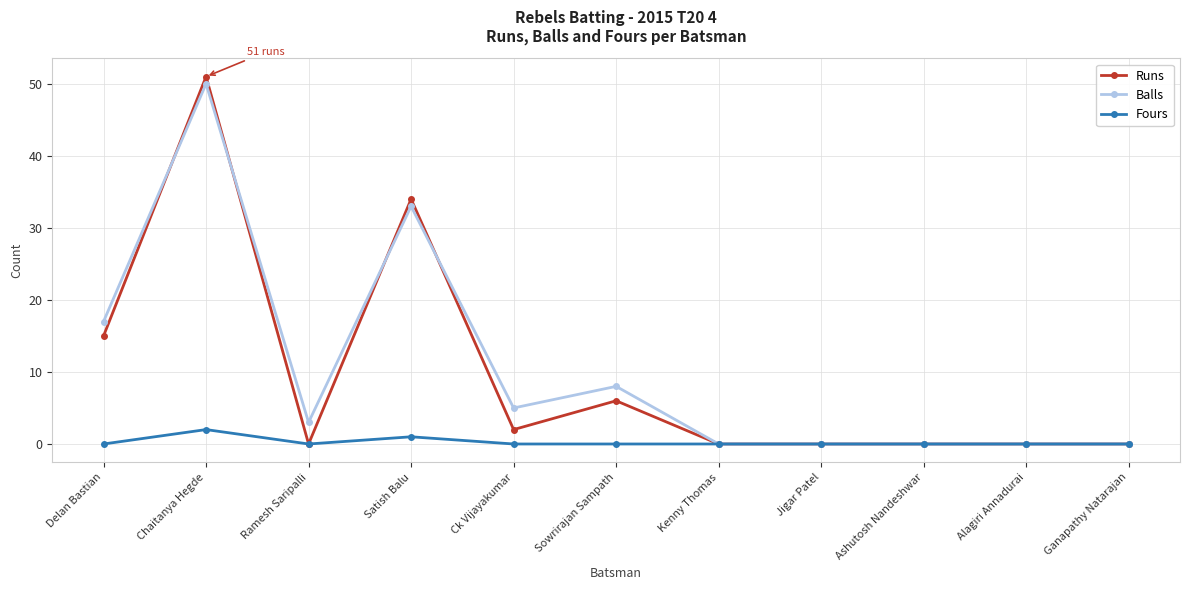

Which category has the highest value across all series?

Chaitanya Hegde